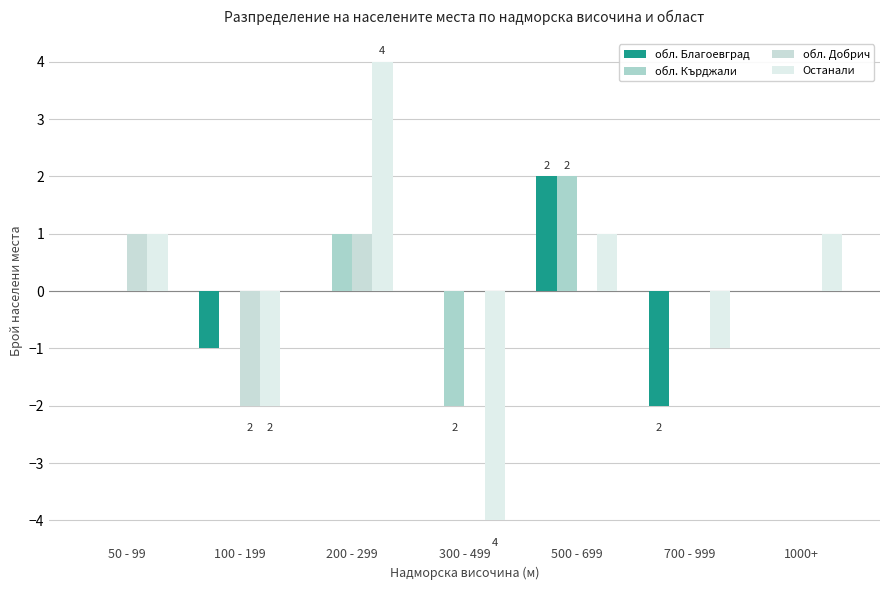

The value of обл. Добрич at 300 - 499 is 0. True or false?

True